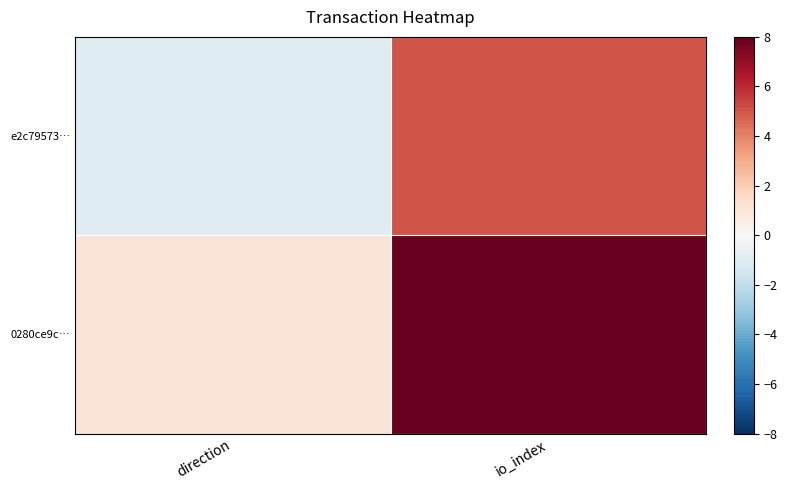

Reading right to left, extract all data points from this chart.

e2c79573…: io_index=5	direction=-1
0280ce9c…: io_index=8	direction=1